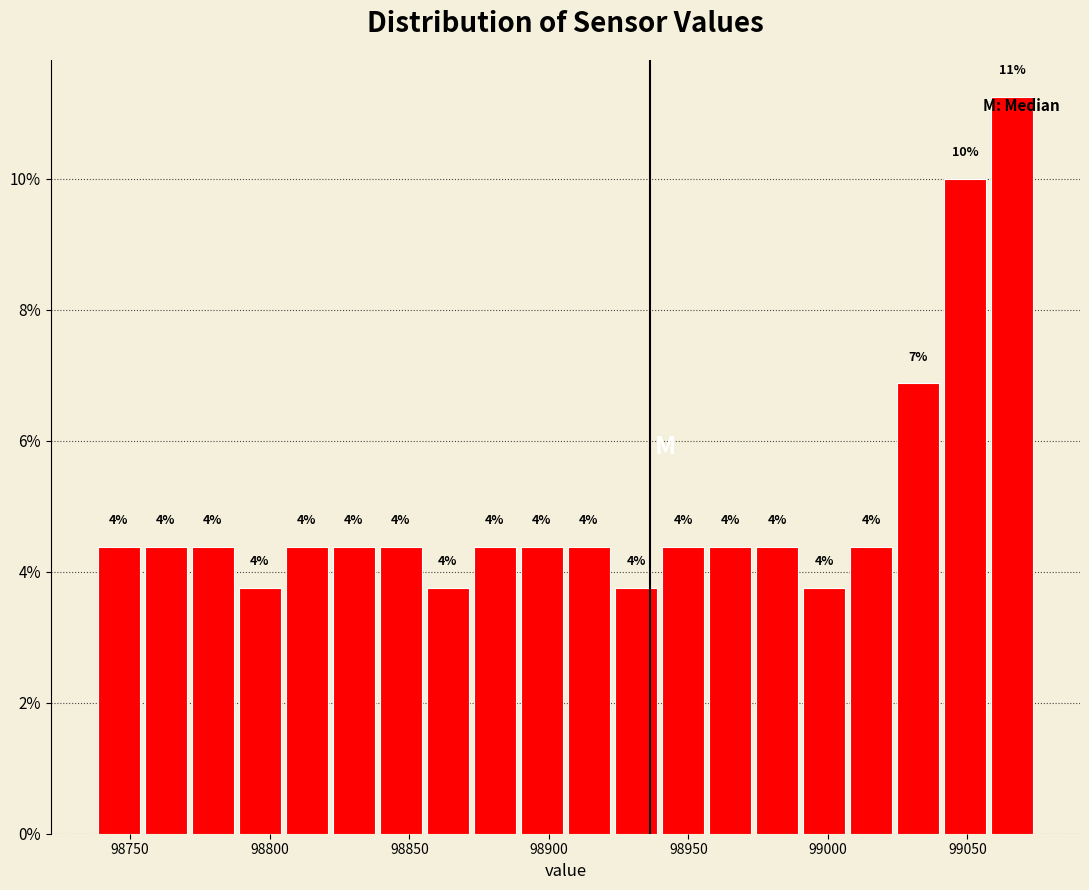

Read against the x-axis, roughly where is the centre of the tallest bar?

99065